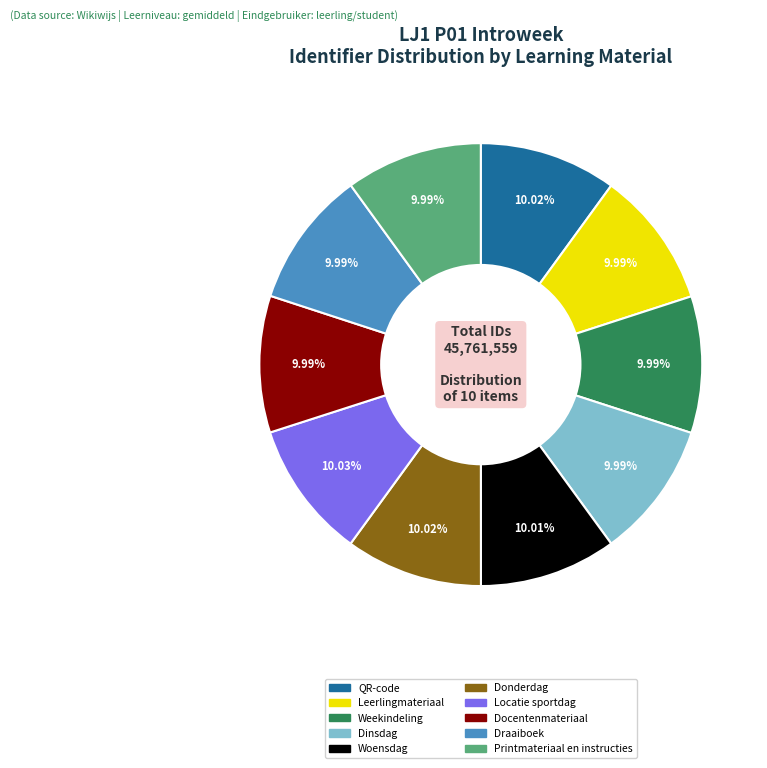

Approximately how many times larger is the value at Dinsdag compared to Weekindeling?

1.0